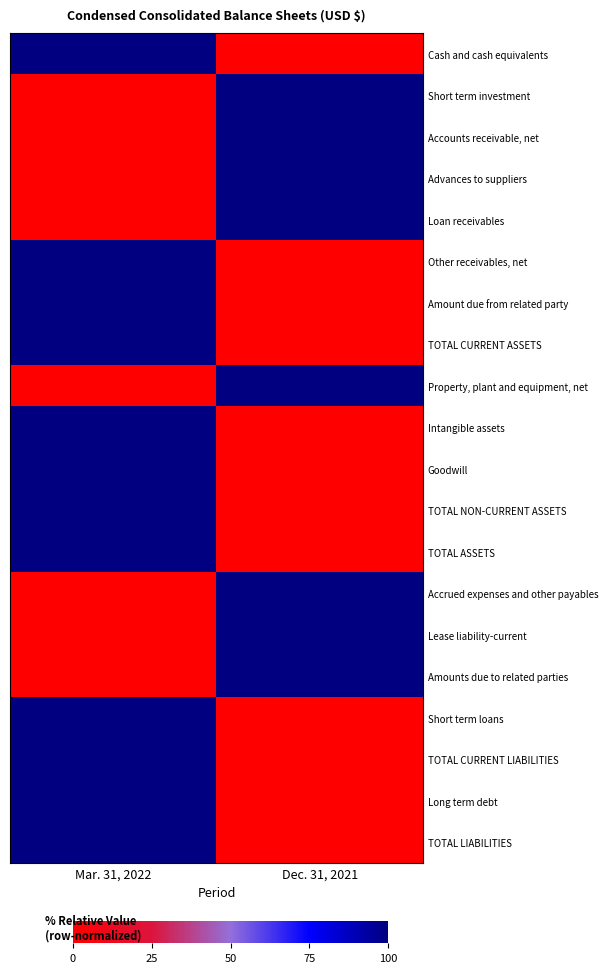

Reading left to right, what are all the values shown in this chart?

Cash and cash equivalents: Mar. 31, 2022=1	Dec. 31, 2021=0
Short term investment: Mar. 31, 2022=0	Dec. 31, 2021=1
Accounts receivable, net: Mar. 31, 2022=0	Dec. 31, 2021=1
Advances to suppliers: Mar. 31, 2022=0	Dec. 31, 2021=1
Loan receivables: Mar. 31, 2022=0	Dec. 31, 2021=1
Other receivables, net: Mar. 31, 2022=1	Dec. 31, 2021=0
Amount due from related party: Mar. 31, 2022=1	Dec. 31, 2021=0
TOTAL CURRENT ASSETS: Mar. 31, 2022=1	Dec. 31, 2021=0
Property, plant and equipment, net: Mar. 31, 2022=0	Dec. 31, 2021=1
Intangible assets: Mar. 31, 2022=1	Dec. 31, 2021=0
Goodwill: Mar. 31, 2022=1	Dec. 31, 2021=0
TOTAL NON-CURRENT ASSETS: Mar. 31, 2022=1	Dec. 31, 2021=0
TOTAL ASSETS: Mar. 31, 2022=1	Dec. 31, 2021=0
Accrued expenses and other payables: Mar. 31, 2022=0	Dec. 31, 2021=1
Lease liability-current: Mar. 31, 2022=0	Dec. 31, 2021=1
Amounts due to related parties: Mar. 31, 2022=0	Dec. 31, 2021=1
Short term loans: Mar. 31, 2022=1	Dec. 31, 2021=0
TOTAL CURRENT LIABILITIES: Mar. 31, 2022=1	Dec. 31, 2021=0
Long term debt: Mar. 31, 2022=1	Dec. 31, 2021=0
TOTAL LIABILITIES: Mar. 31, 2022=1	Dec. 31, 2021=0